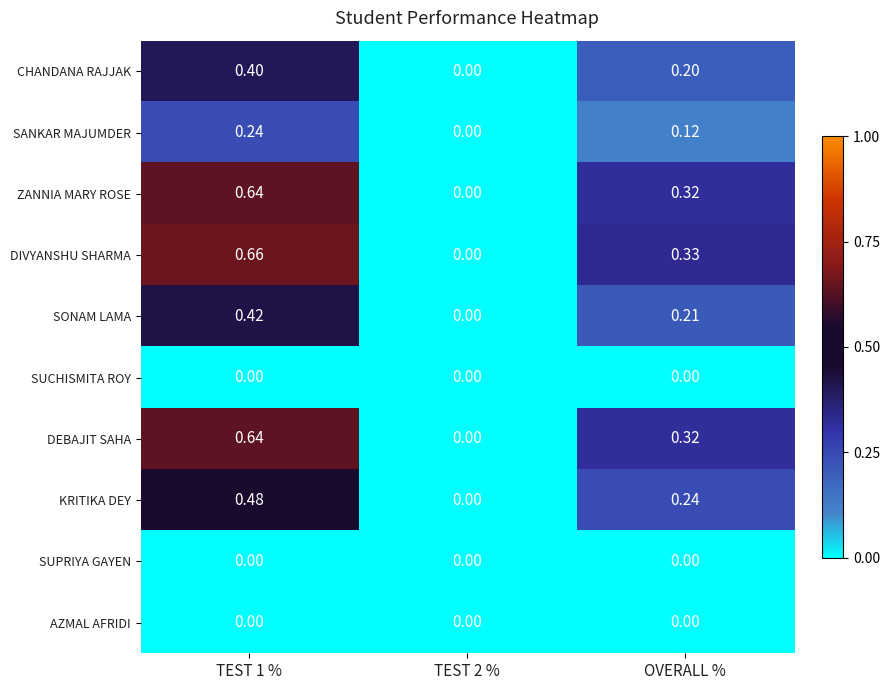

Count the number of categories in the chart.

3